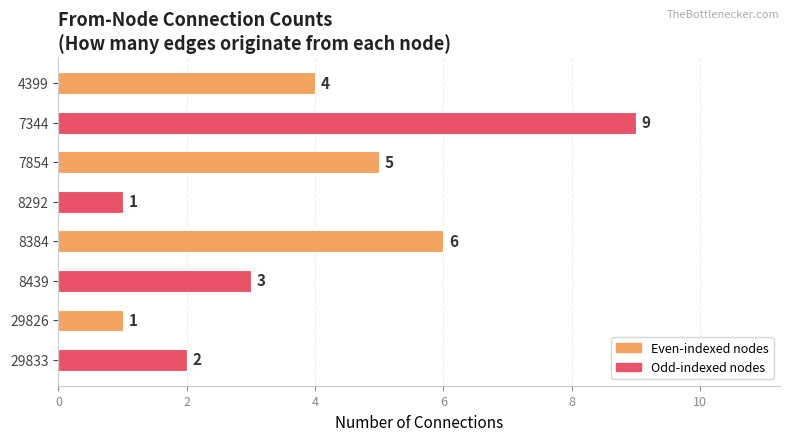

What is the sum of all values?

31